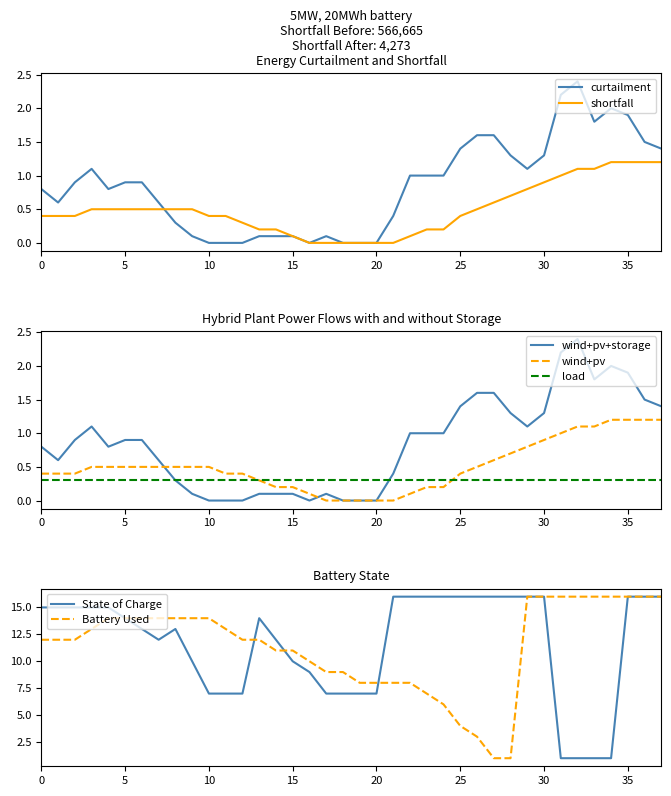

The value of wind+pv+storage at 30 is 1.3. True or false?

True